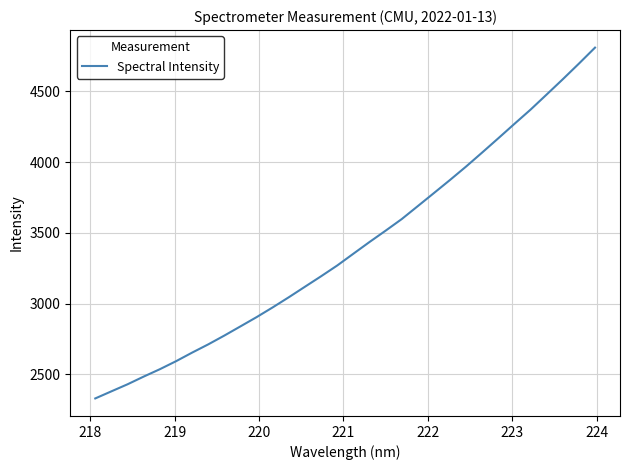

What is the difference between the maximum and minimum values?

2480.1